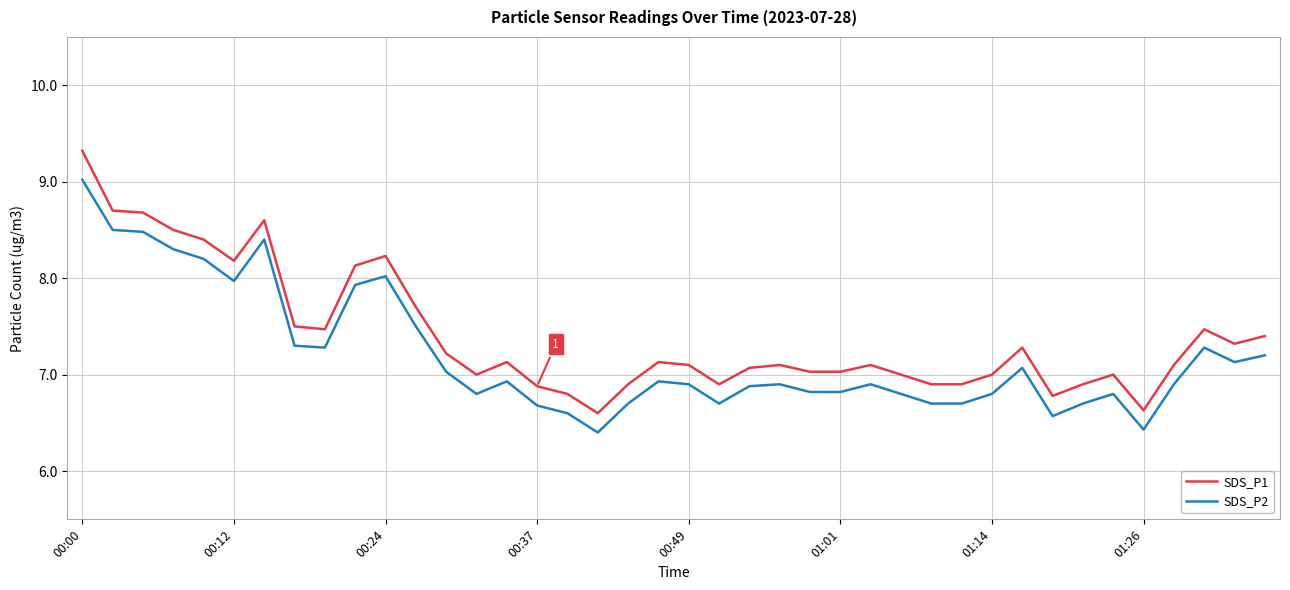

True or false: SDS_P1 and SDS_P2 intersect in this chart.

False